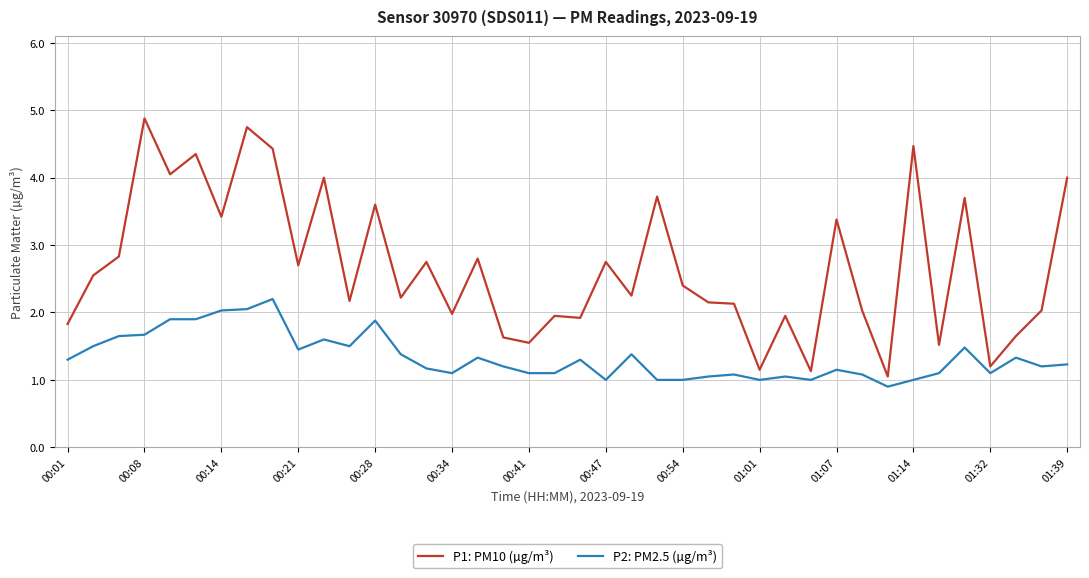

Rank the series by their average value, from lowest to highest.

P2: PM2.5 (µg/m³), P1: PM10 (µg/m³)